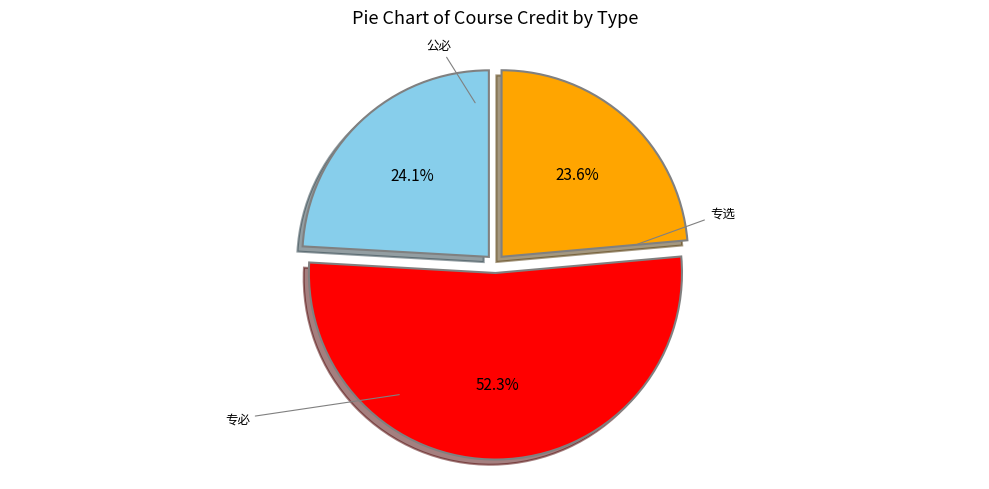

Is there a majority slice in this chart?

Yes